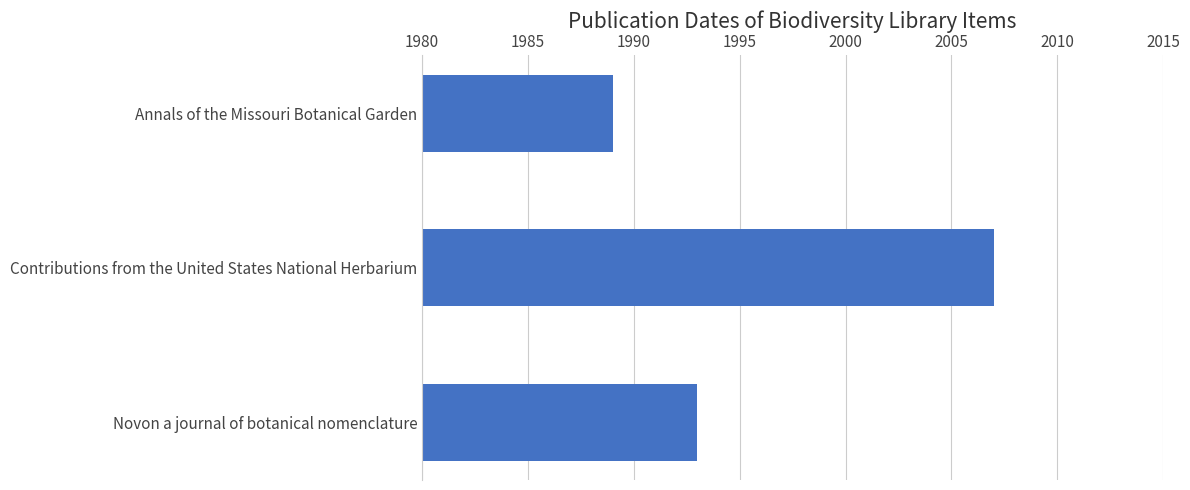

At which category does the chart reach its peak across all series?

Contributions from the United States National Herbarium